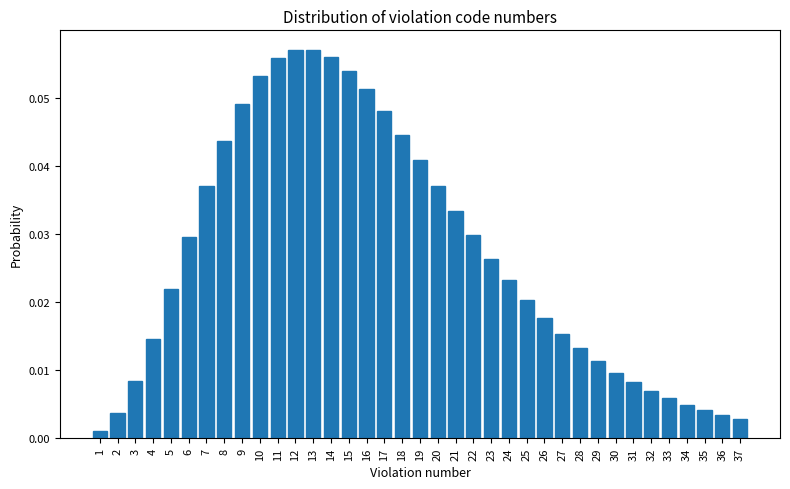

What is the height of the bar covering 7.5 to 8.5 on the x-axis? The values are not printed on the chart, so give them approximately, as read against the axis.

0.044